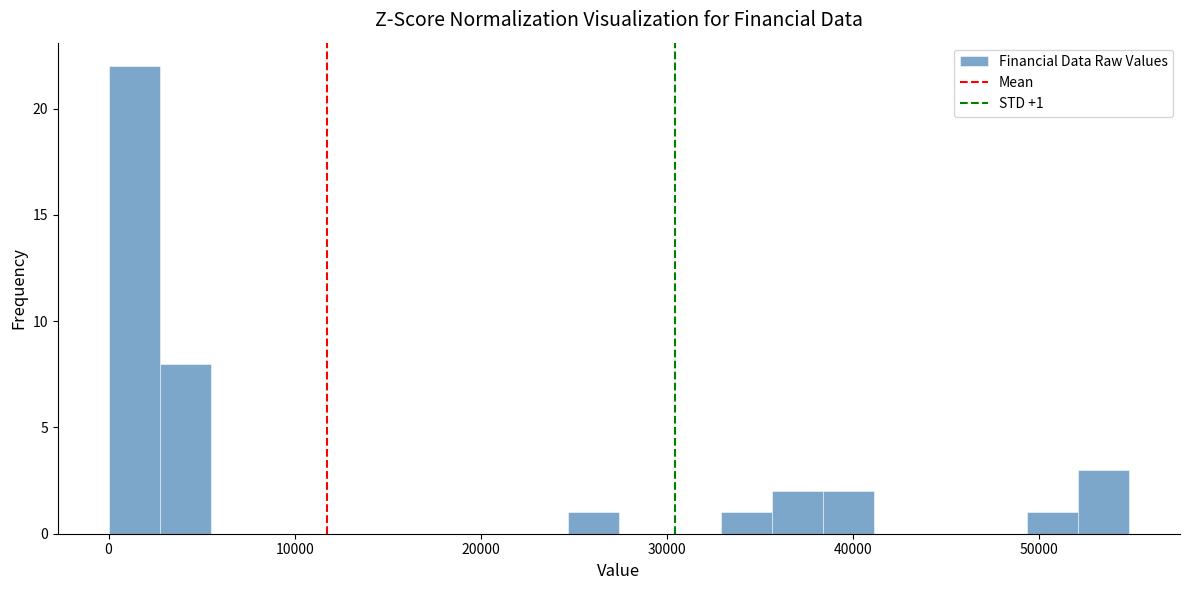

Read against the x-axis, roughly where is the centre of the tallest bar?

1000